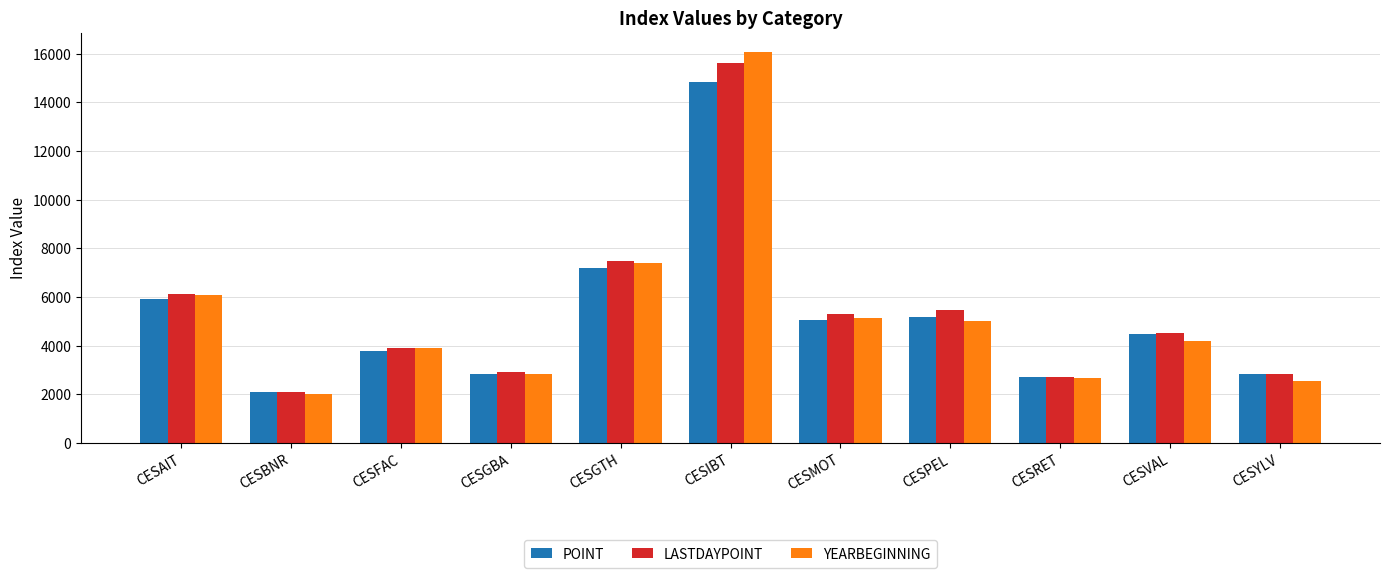

Between CESGTH and CESMOT, which series saw the biggest shift?

YEARBEGINNING